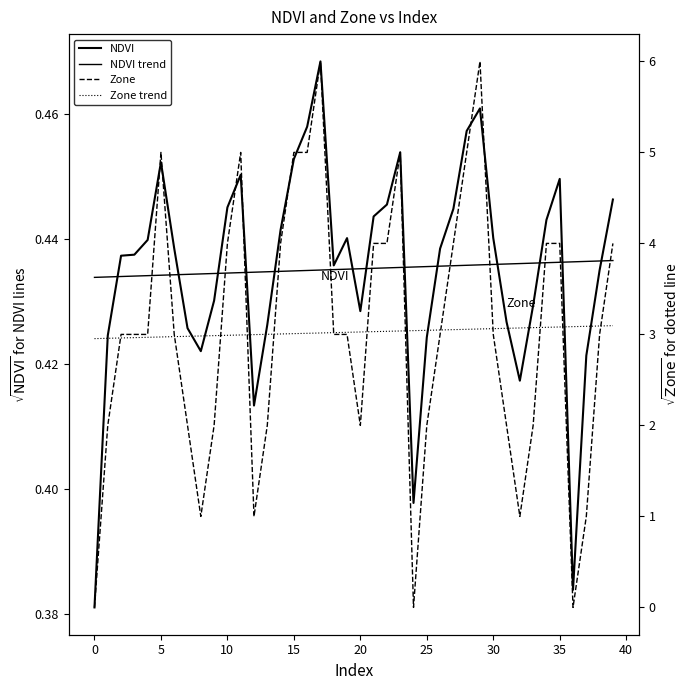

What is the highest value of the NDVI series?

0.5